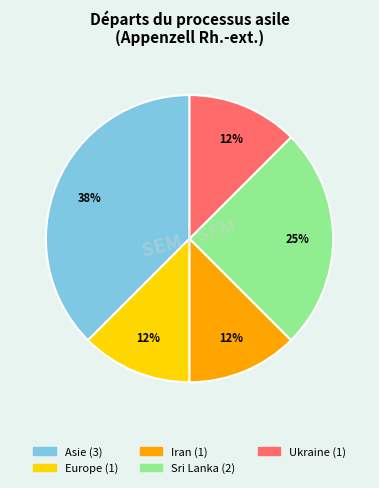

How many segments does this pie chart have?

5